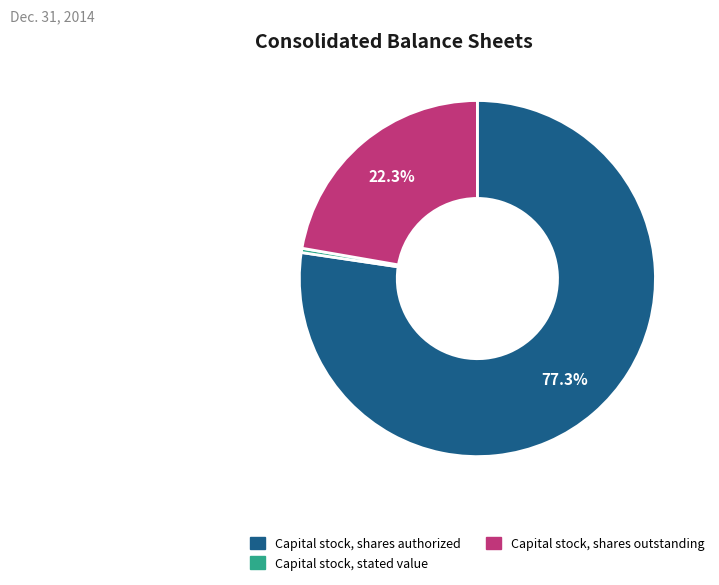

How many slices are in this pie chart?

3